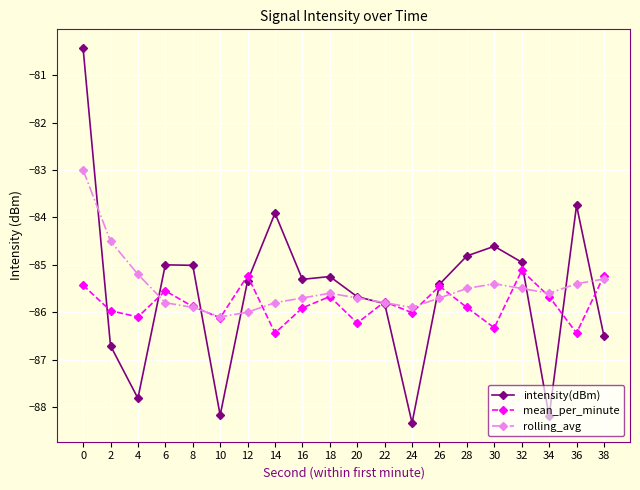

At 6, list the series in order from smallest to largest.

rolling_avg, mean_per_minute, intensity(dBm)